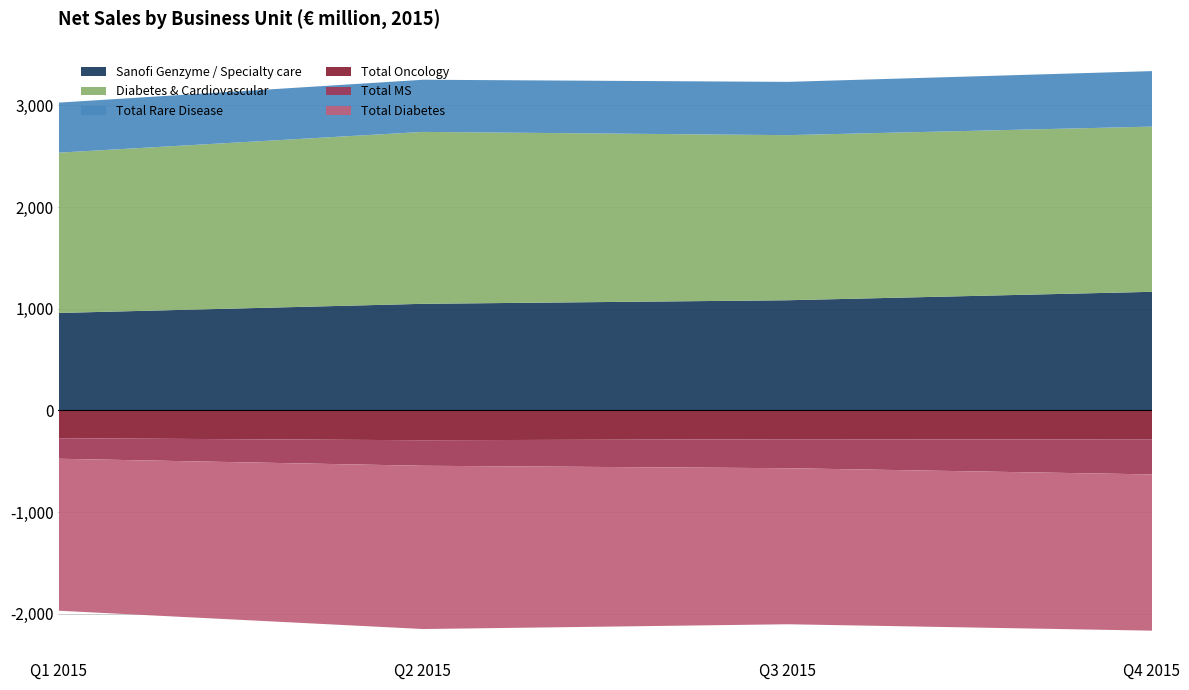

Is it true that Sanofi Genzyme / Specialty care equals 373541311 at Q1 2015?

False